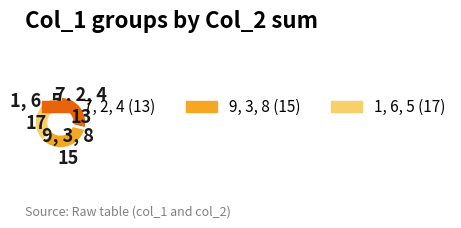

Rank the categories by value from highest to lowest.

1, 6, 5, 9, 3, 8, 7, 2, 4